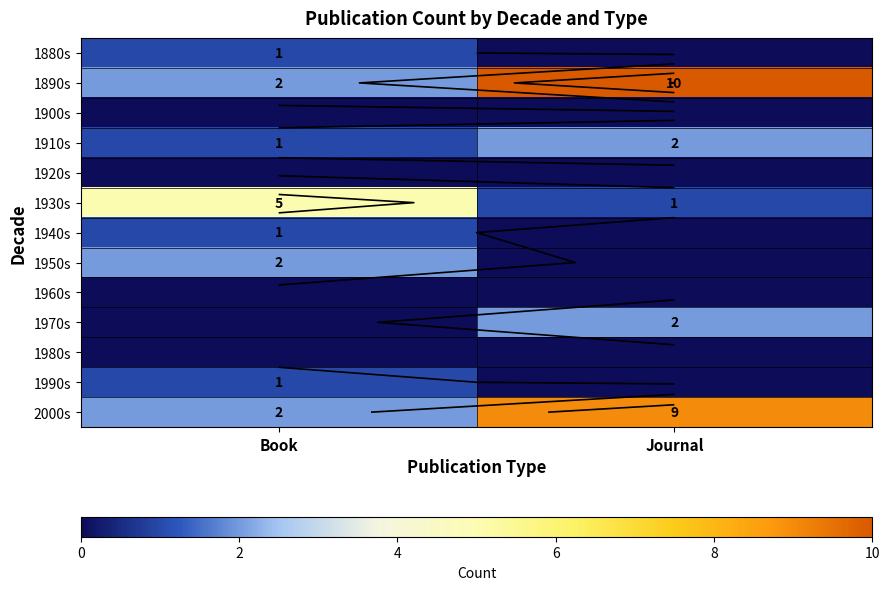

What is the total value across all series at Book?

15